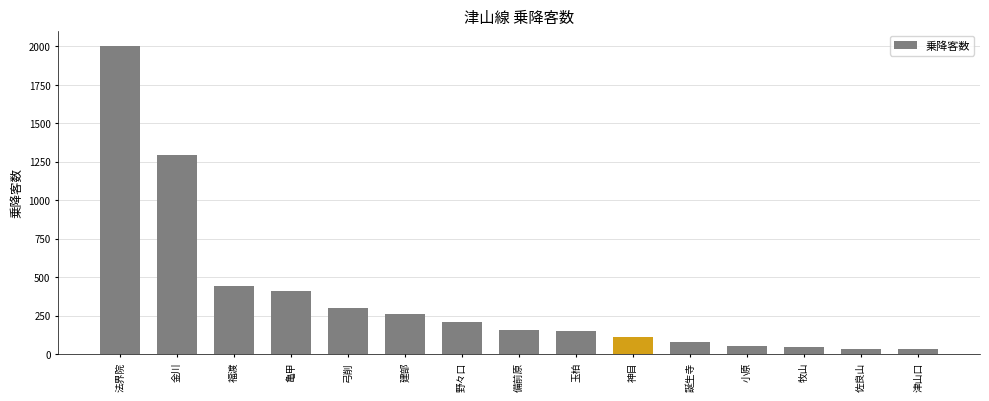

True or false: the data shows 438 at 弓削.

False